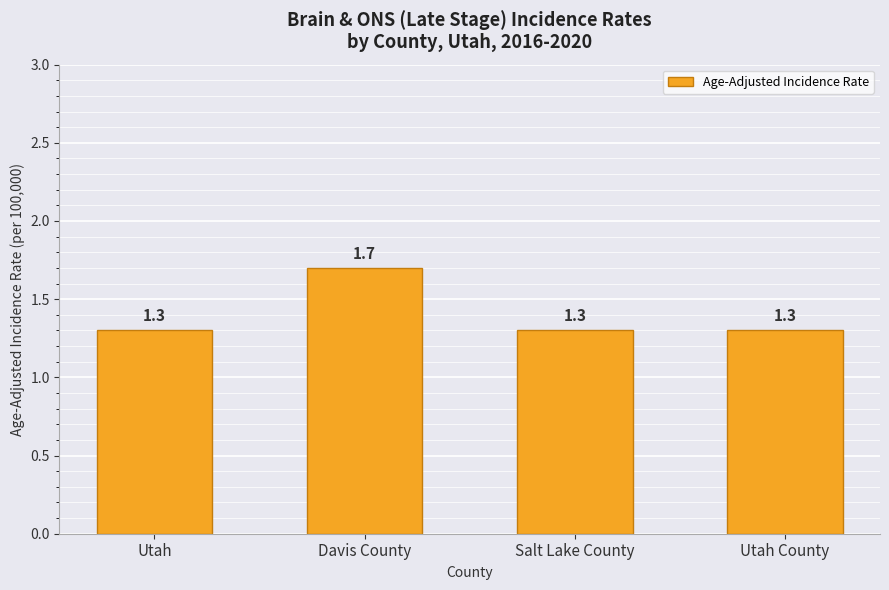

Which label corresponds to the largest value in the chart?

Davis County